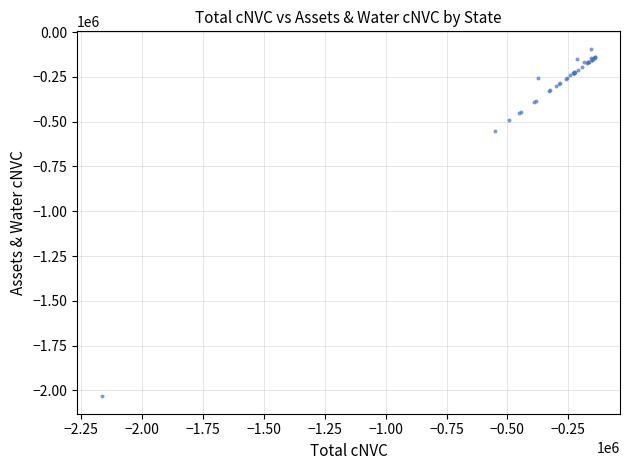

What Y value in the scatter plot is closest to -1063154?

-552953